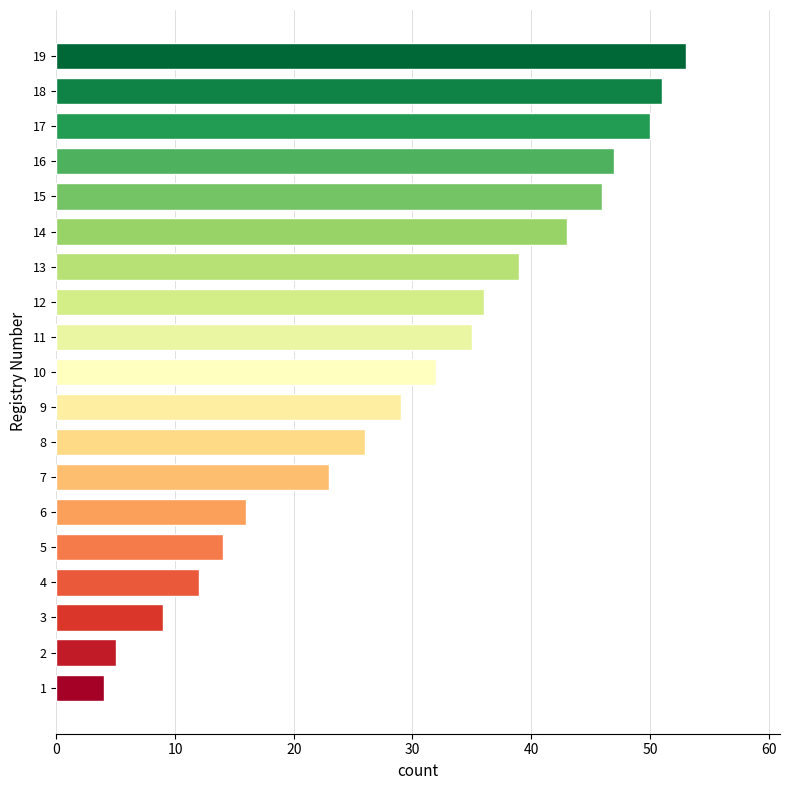

Does the chart contain any negative values?

No